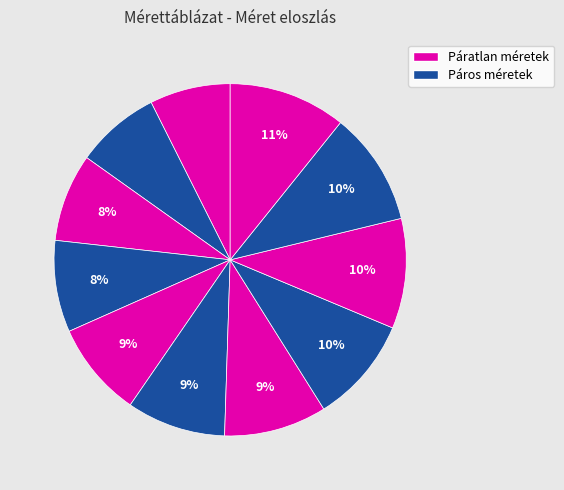

How many slices are in this pie chart?

11